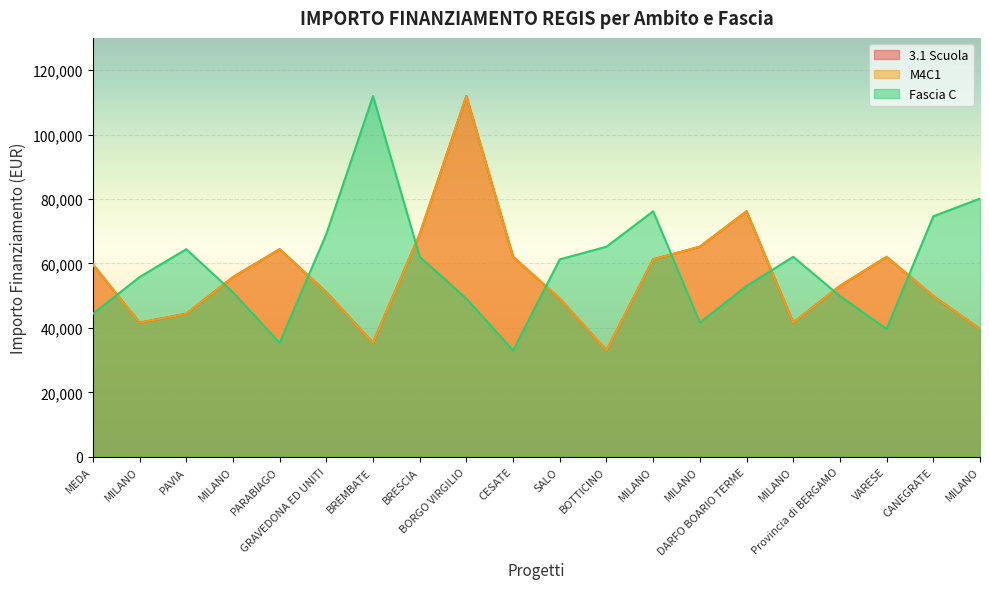

Reading left to right, extract all data points from this chart.

3.1 Scuola: 59706.2	41637.2	44386.8	55778.1	64419.8	51064.5	35352.3	69133.5	111949.1	62063.0	49100.5	32995.5	61277.4	65205.4	76203.9	41637.2	53028.5	62063.0	49886.1	39673.2
M4C1: 59706.2	41637.2	44386.8	55778.1	64419.8	51064.5	35352.3	69133.5	111949.1	62063.0	49100.5	32995.5	61277.4	65205.4	76203.9	41637.2	53028.5	62063.0	49886.1	39673.2
Fascia C: 44386.8	55778.1	64419.8	51064.5	35352.3	69133.5	111949.1	62063.0	49100.5	32995.5	61277.4	65205.4	76203.9	41637.2	53028.5	62063.0	49886.1	39673.2	74632.7	80132.0